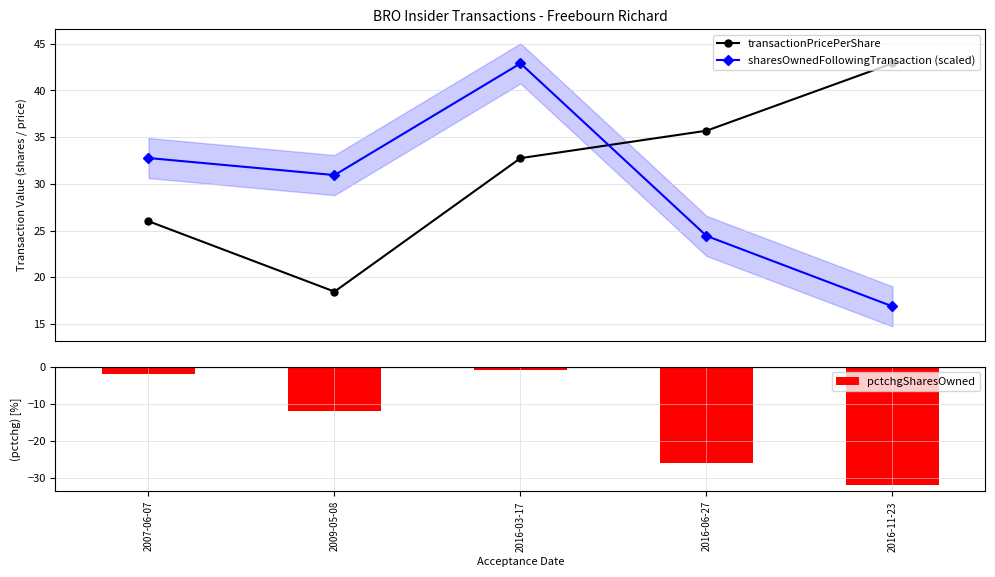

What is the difference between the maximum and minimum values in the transactionPricePerShare series?

24.4